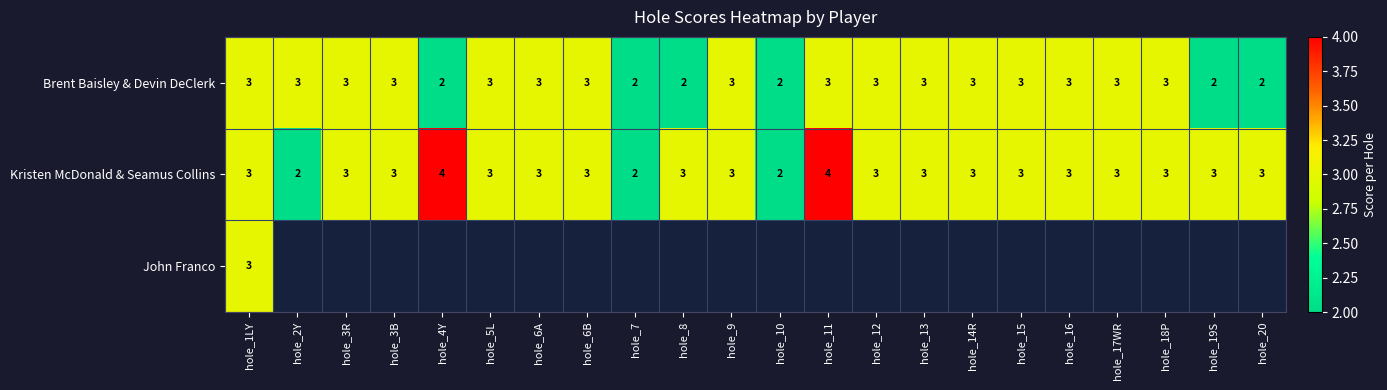

What is the sum of all Brent Baisley & Devin DeClerk values?

60